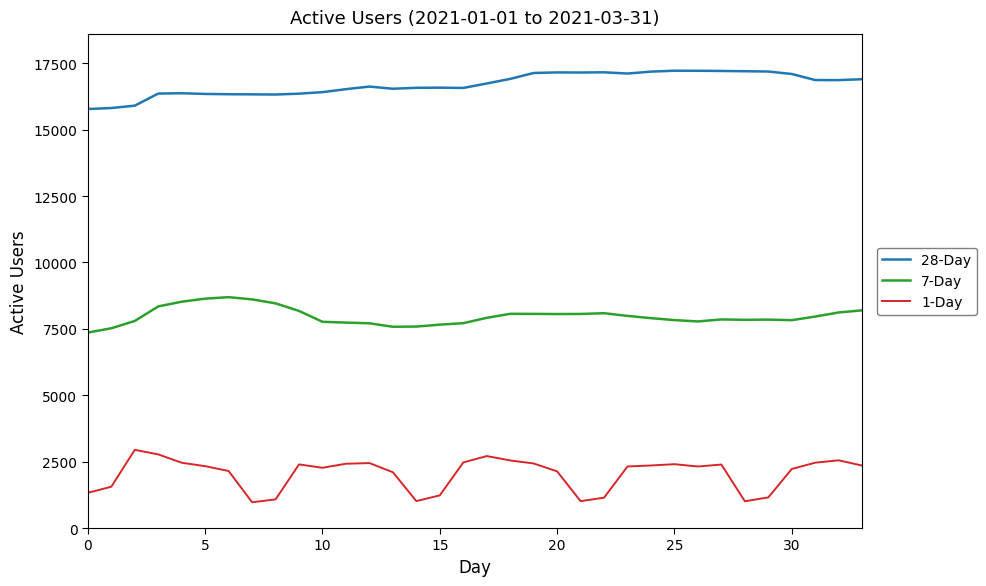

How many lines are shown in the chart?

3